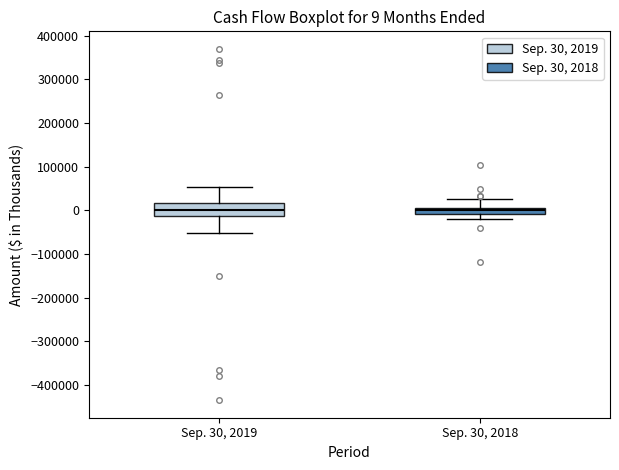

Which box is the tallest, from its lower edge to its upper edge?

Sep. 30, 2019